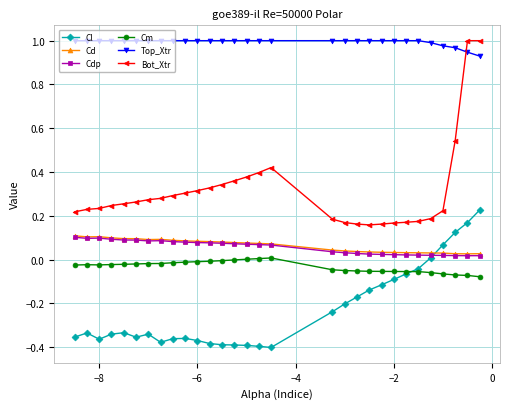

Which series has the largest range (max minus min)?

Bot_Xtr